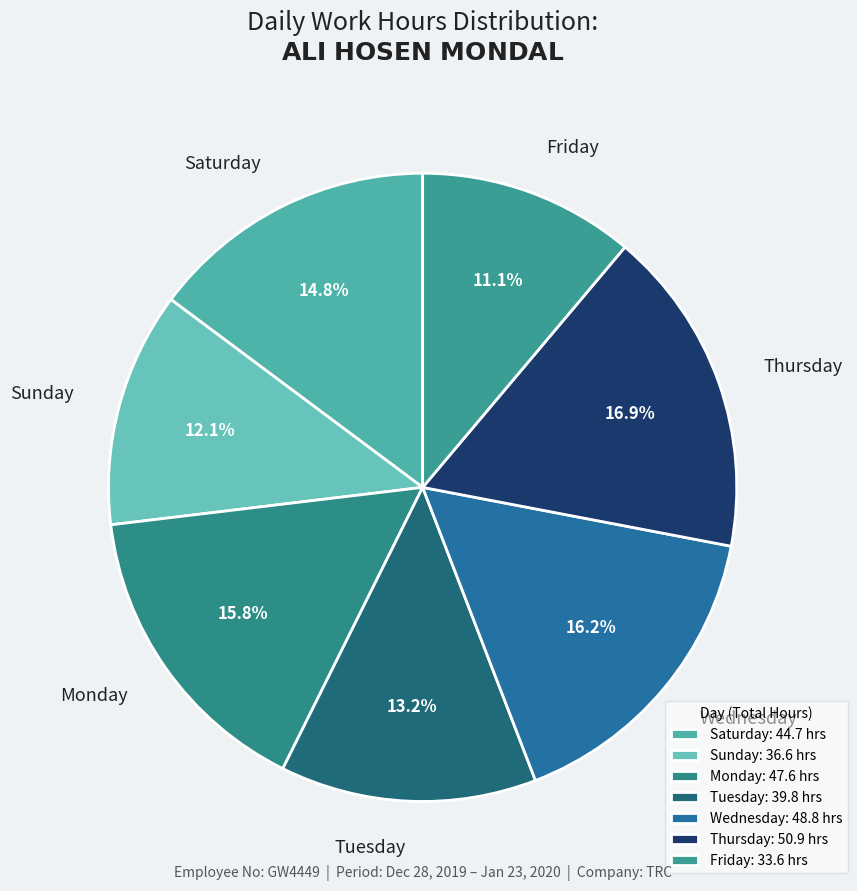

To the nearest percent, what is the difference between the largest and smallest slice percentages?

6%